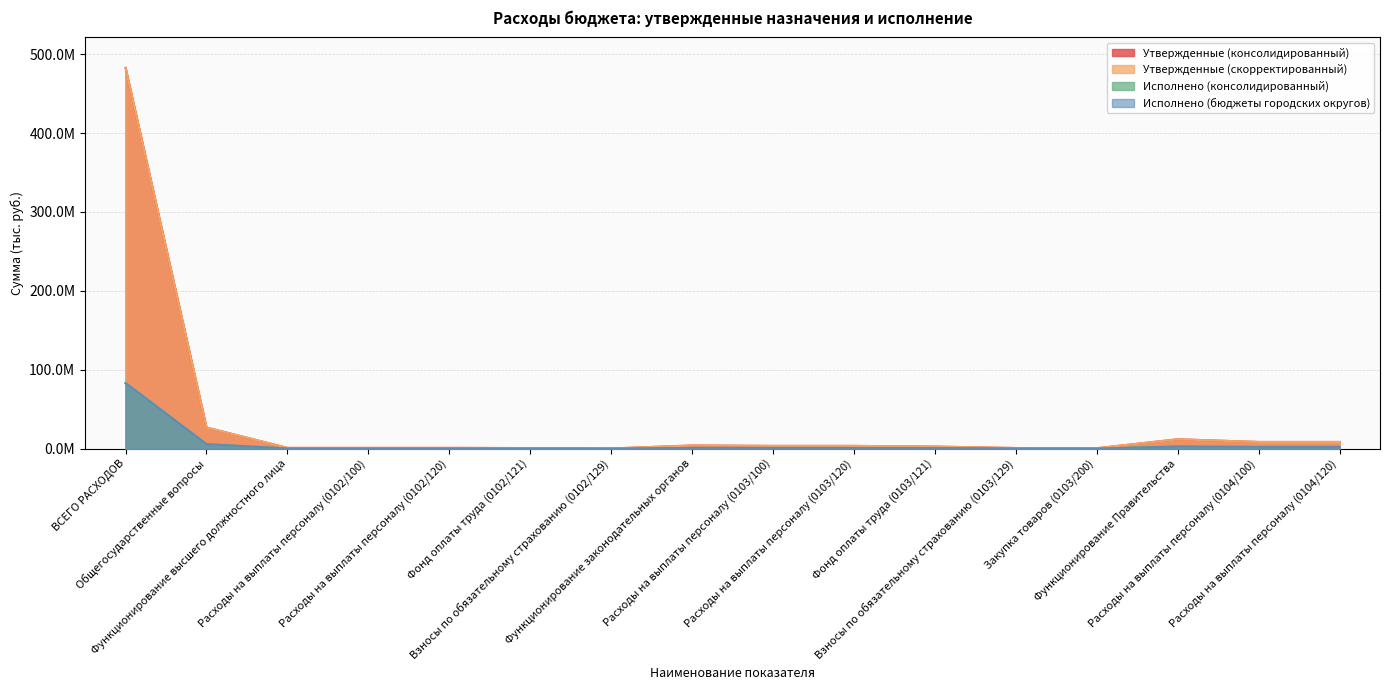

Where is Исполнено (консолидированный) nearest to the value 41606418?

Общегосударственные вопросы